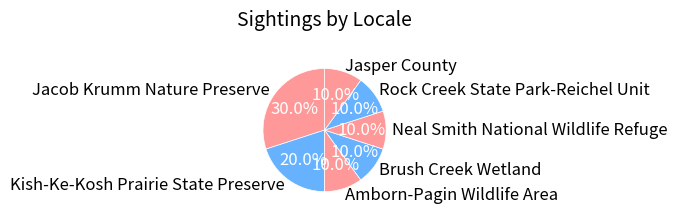

To the nearest percent, what portion does Amborn-Pagin Wildlife Area represent?

10%